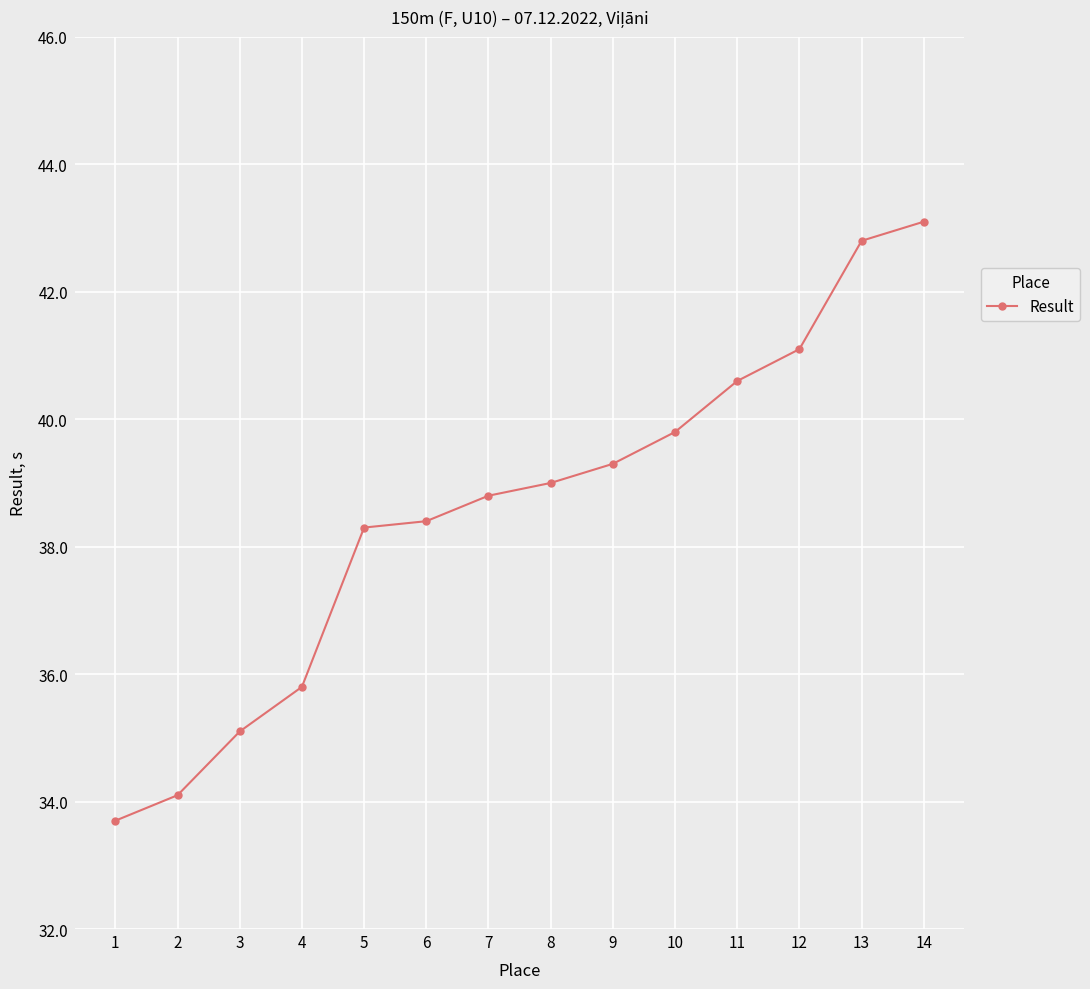

At which category does the chart reach its peak across all series?

14